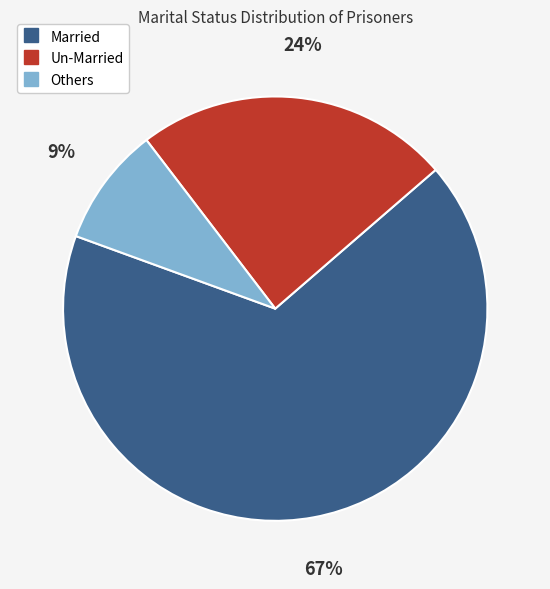

Is there a majority slice in this chart?

Yes